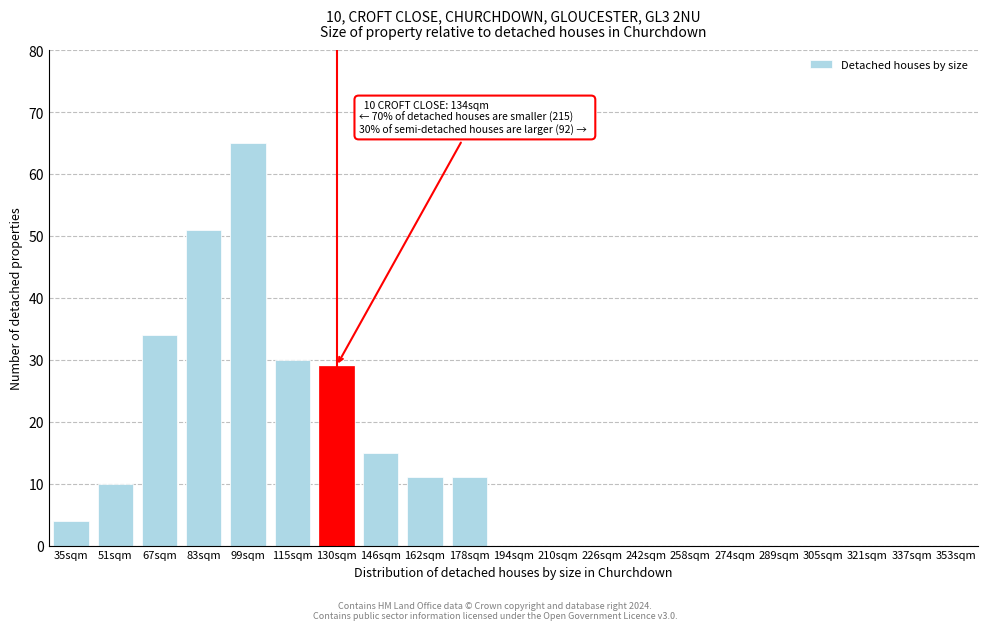

Reading left to right, list all the values displayed in this chart.

35sqm=4	51sqm=10	67sqm=34	83sqm=51	99sqm=65	115sqm=30	130sqm=29	146sqm=15	162sqm=11	178sqm=11	194sqm=0	210sqm=0	226sqm=0	242sqm=0	258sqm=0	274sqm=0	289sqm=0	305sqm=0	321sqm=0	337sqm=0	353sqm=0